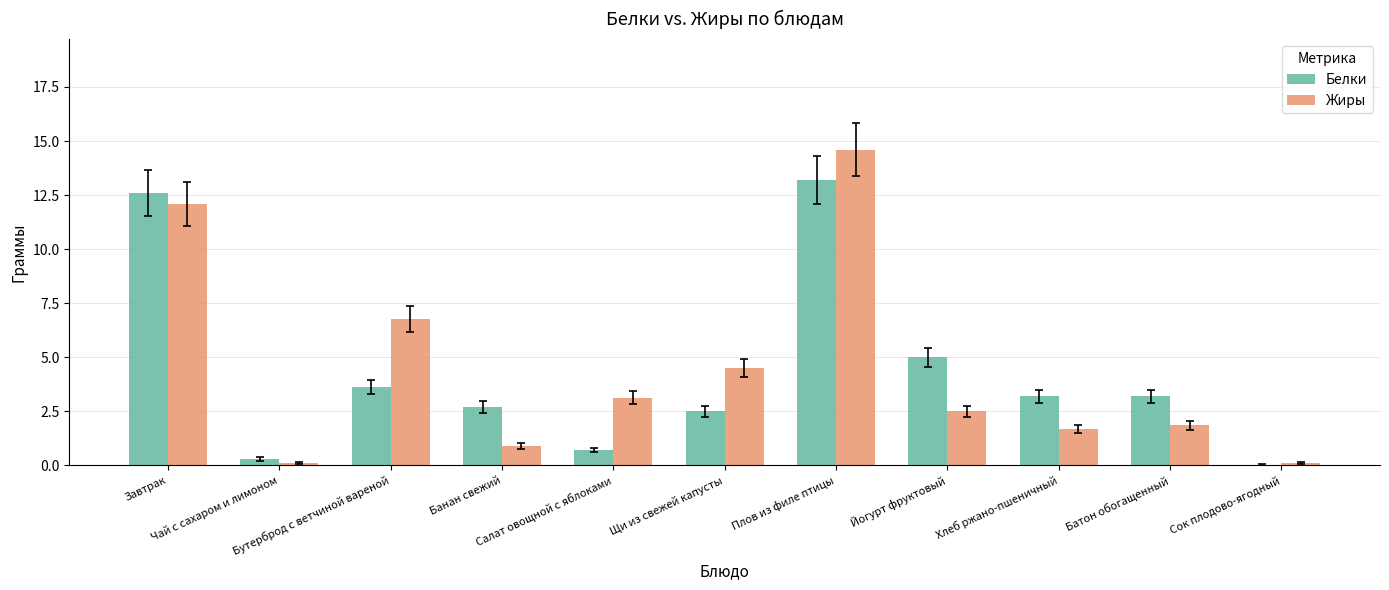

What is the greatest value displayed?

14.6